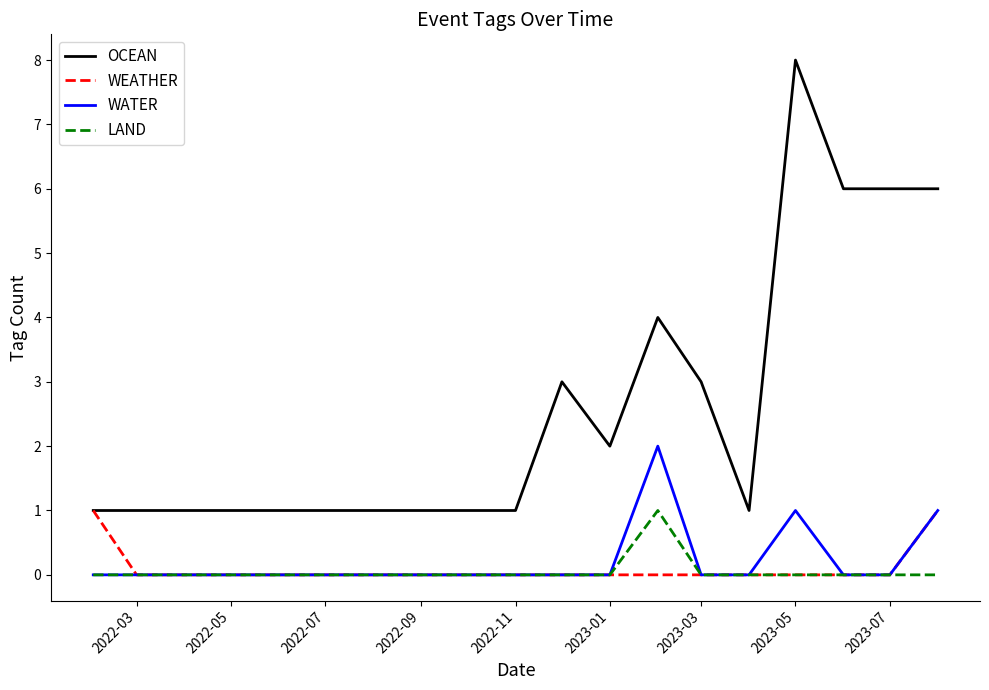

Which series has the largest total across all categories?

OCEAN